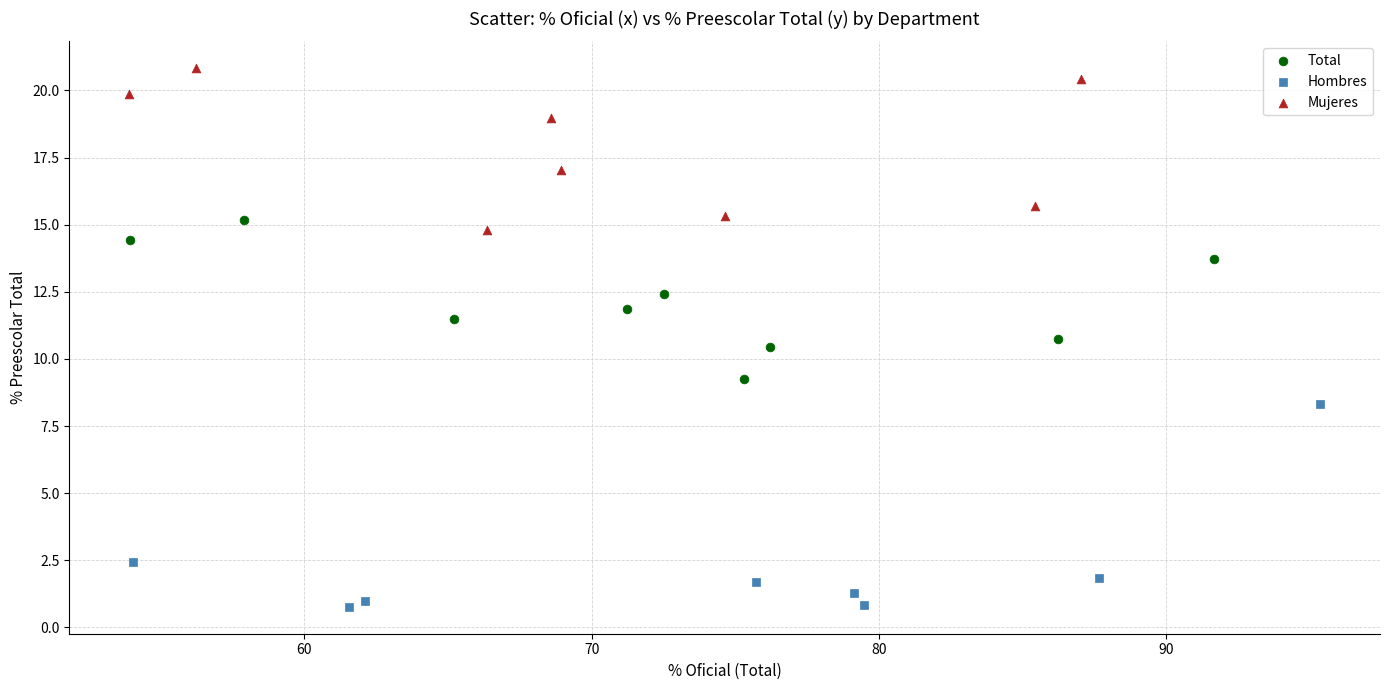

What are all the series names shown in the legend?

Total, Hombres, Mujeres